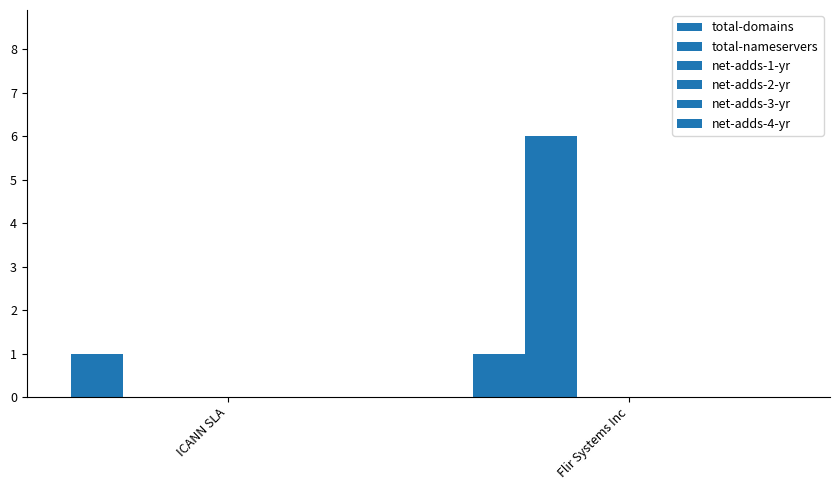

How many groups of bars are there?

2